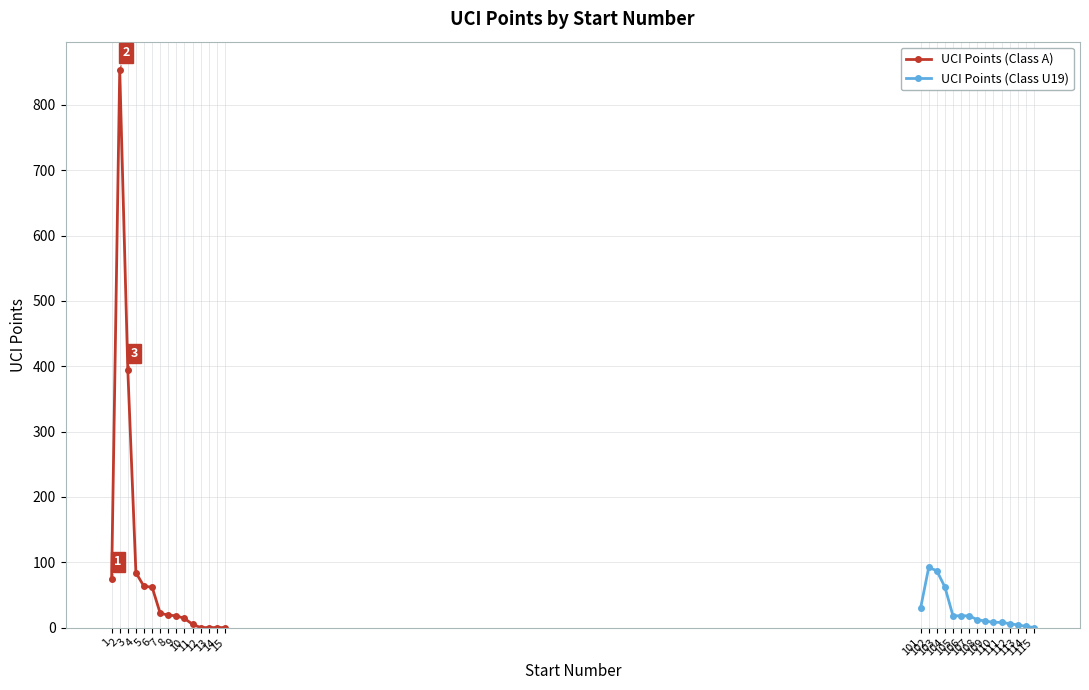

How many distinct data groups are displayed?

2